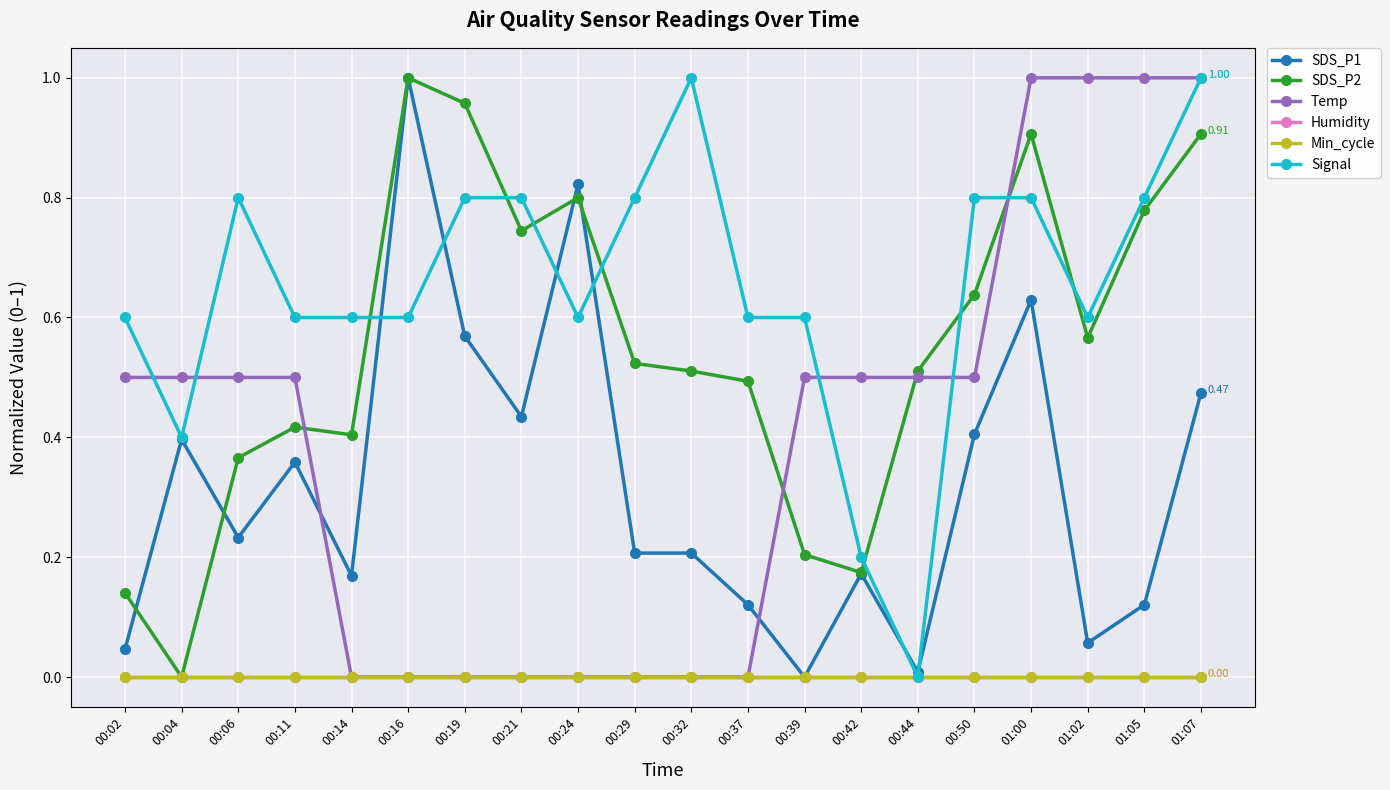

The Min_cycle series shows 0.0 at 00:19. True or false?

True